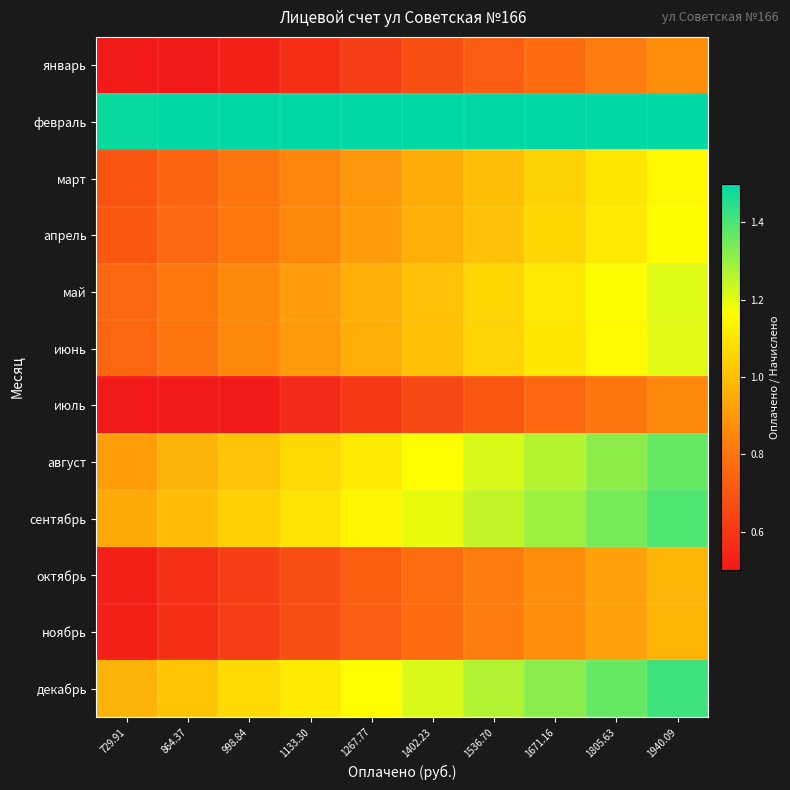

At how many categories does at least one series exceed 0?

10